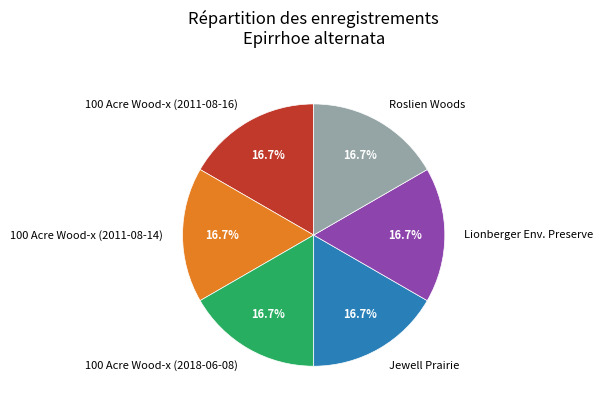

Does any single category account for the majority?

No